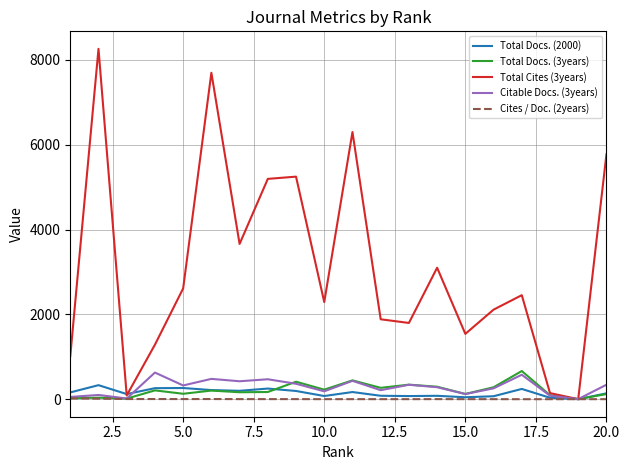

What is the maximum value shown in the chart?

8258